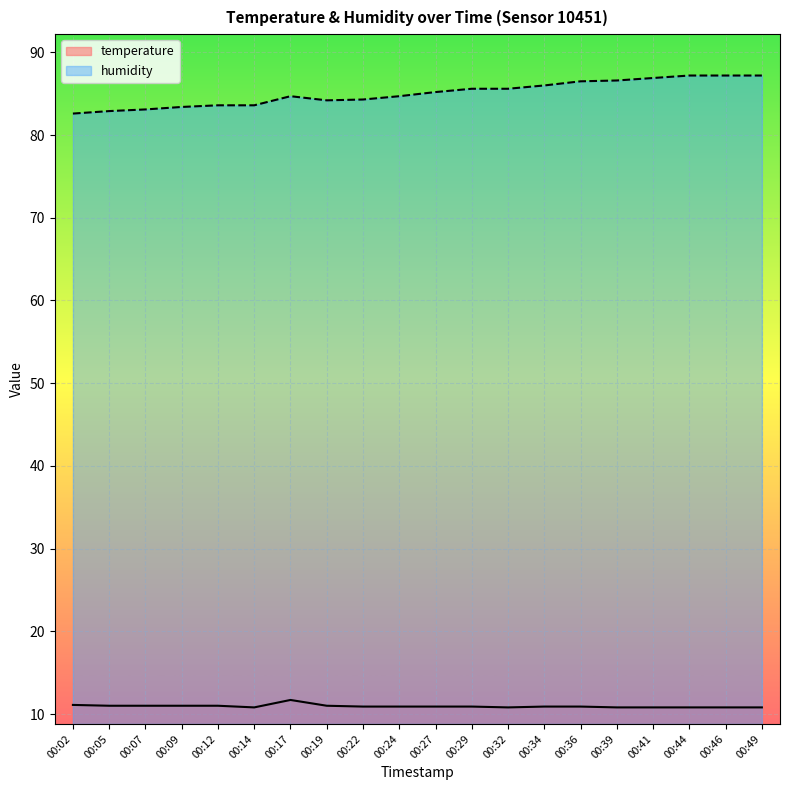

True or false: humidity and temperature intersect in this chart.

False